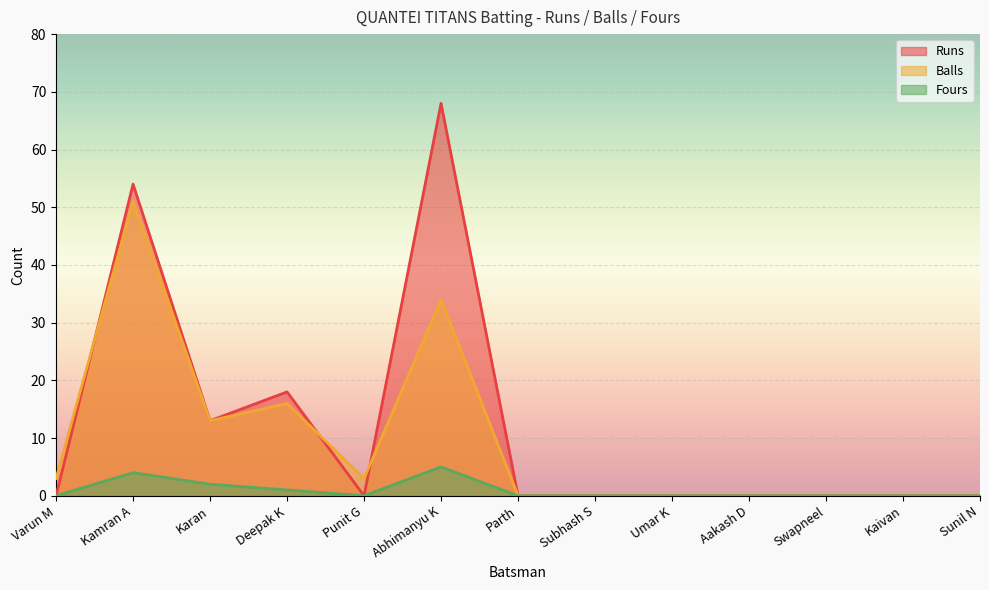

How many Fours values are between 0 and 1?

10